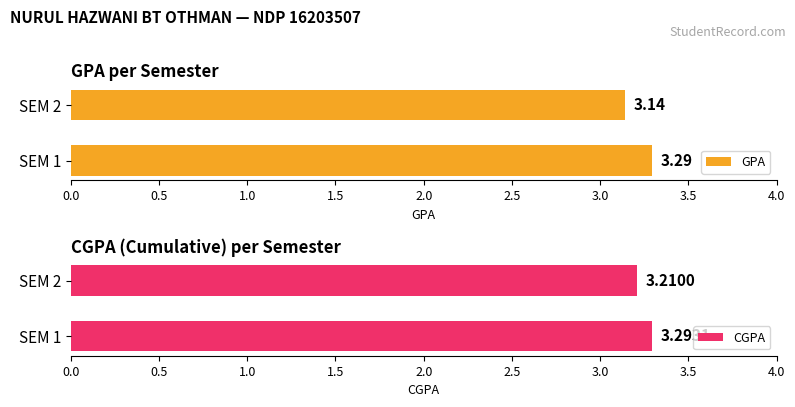

What is the average value of the GPA series?

3.2